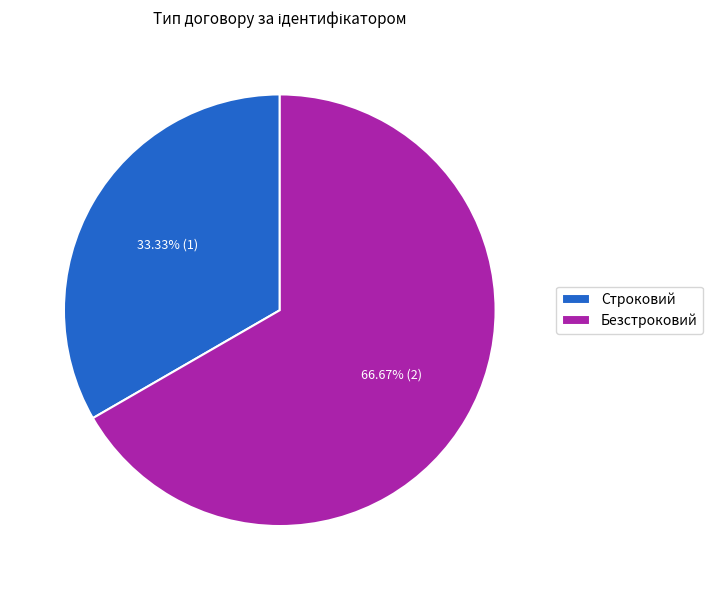

How many slices are in this pie chart?

2